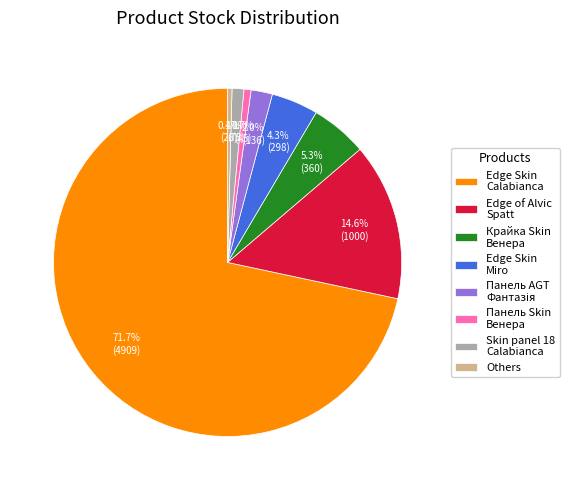

Is Крайка Skin Венера the majority of the pie?

No